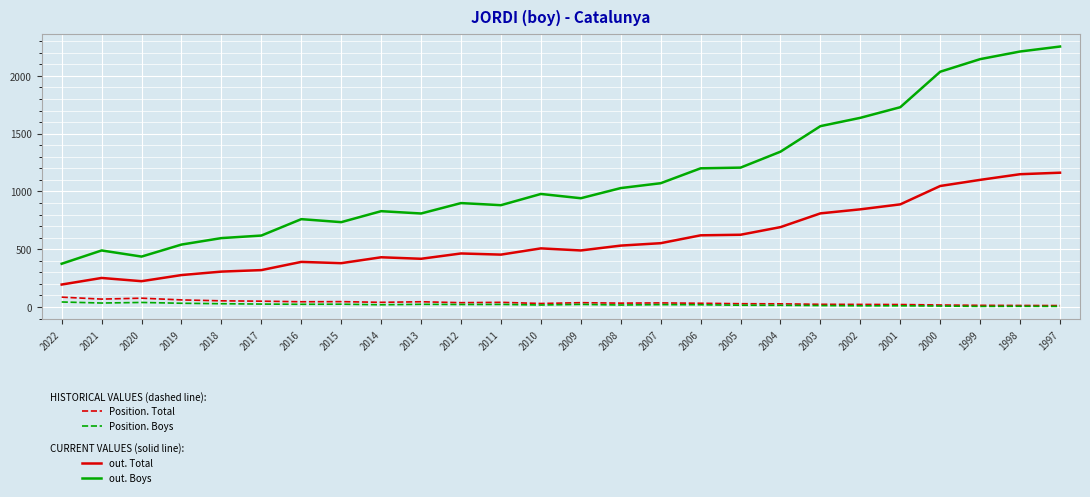

What is the greatest value displayed?

2254